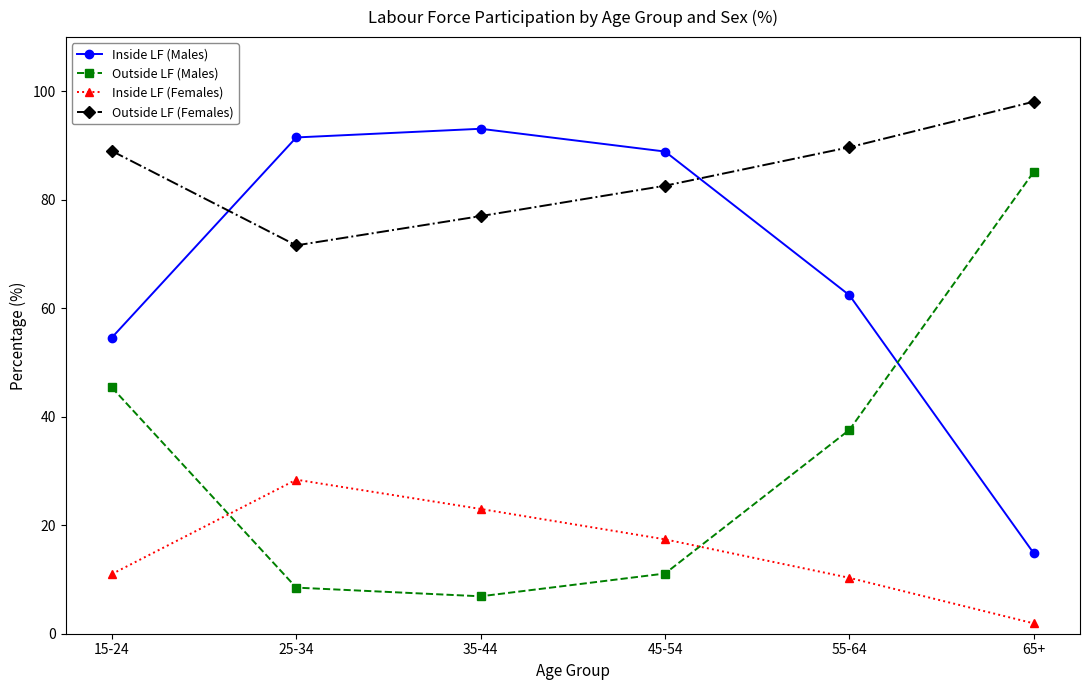

Is the value of Inside LF (Males) at 35-44 greater than the value of Outside LF (Females) at 25-34?

Yes